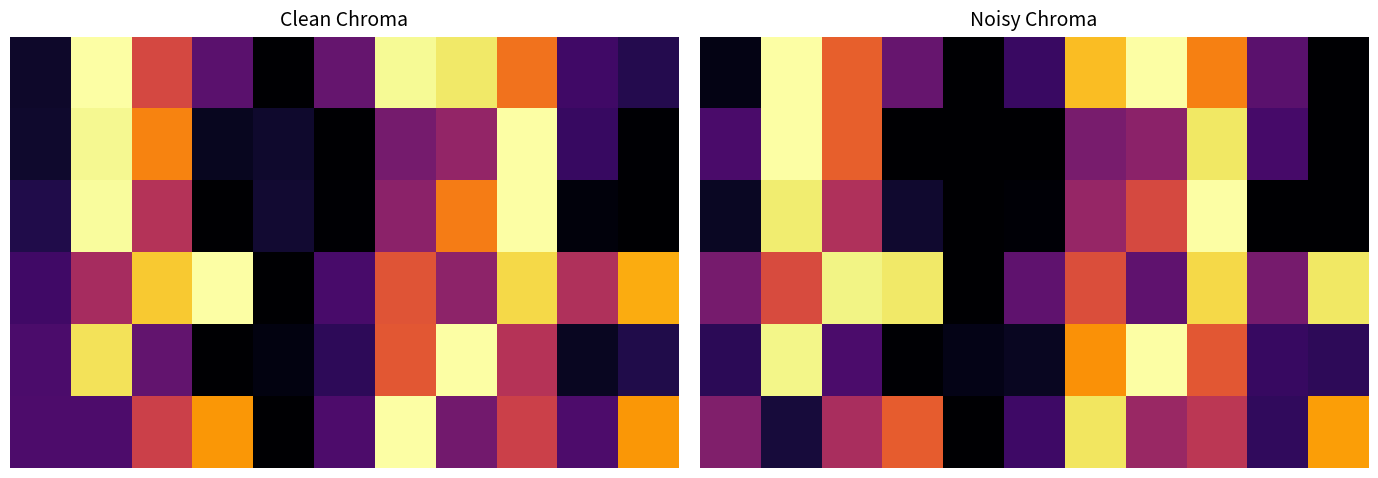

What is the difference between the highest and lowest values at 7?

0.7